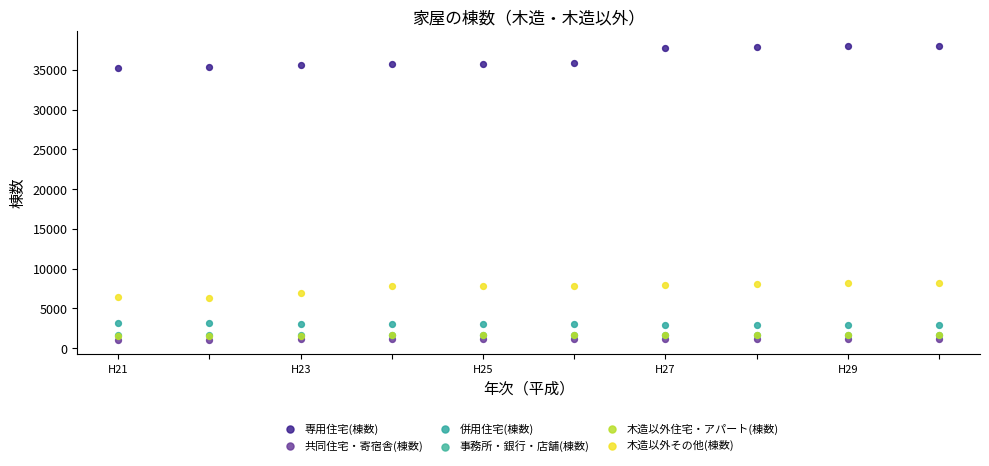

Which series reaches the maximum Y coordinate?

専用住宅(棟数)